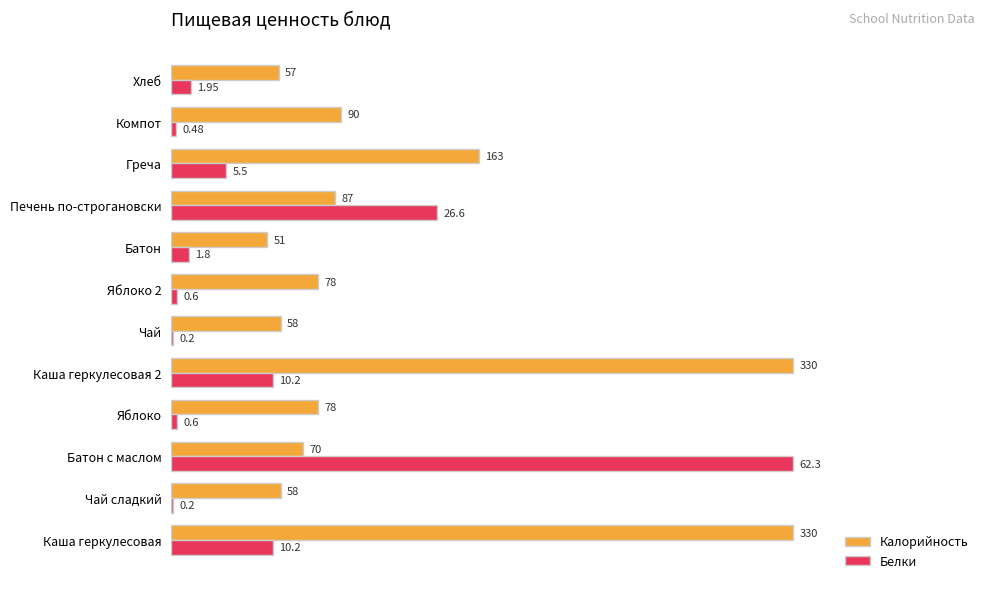

What are all the series names shown in the legend?

Калорийность, Белки